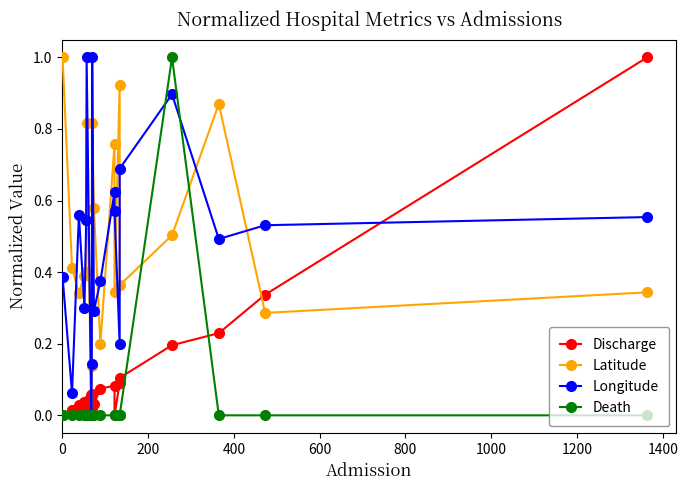

The value of Death at 800 is 0.4. True or false?

False